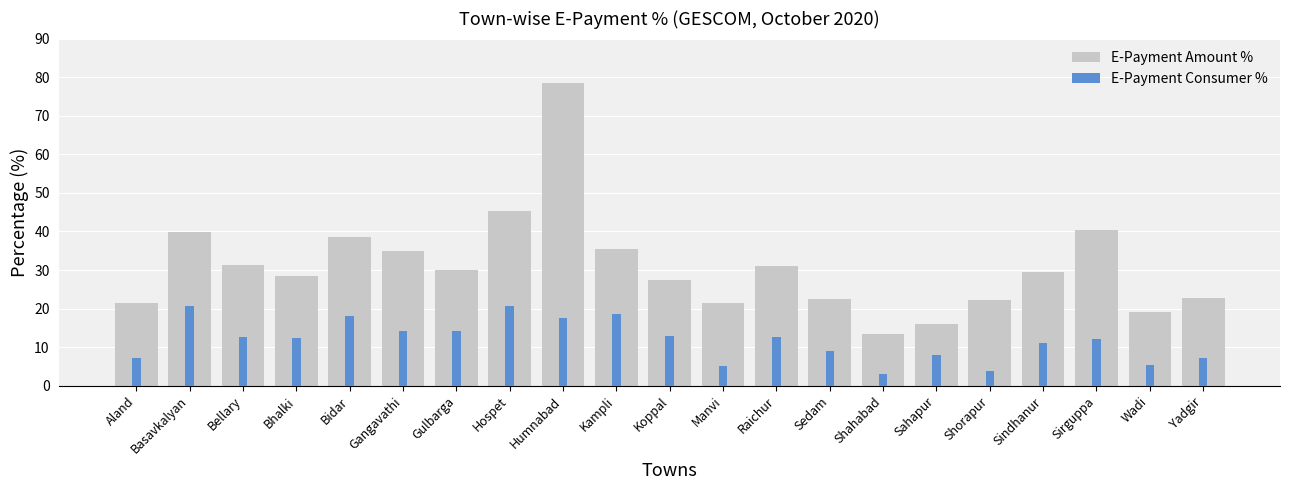

At which category does the chart reach its peak across all series?

Humnabad